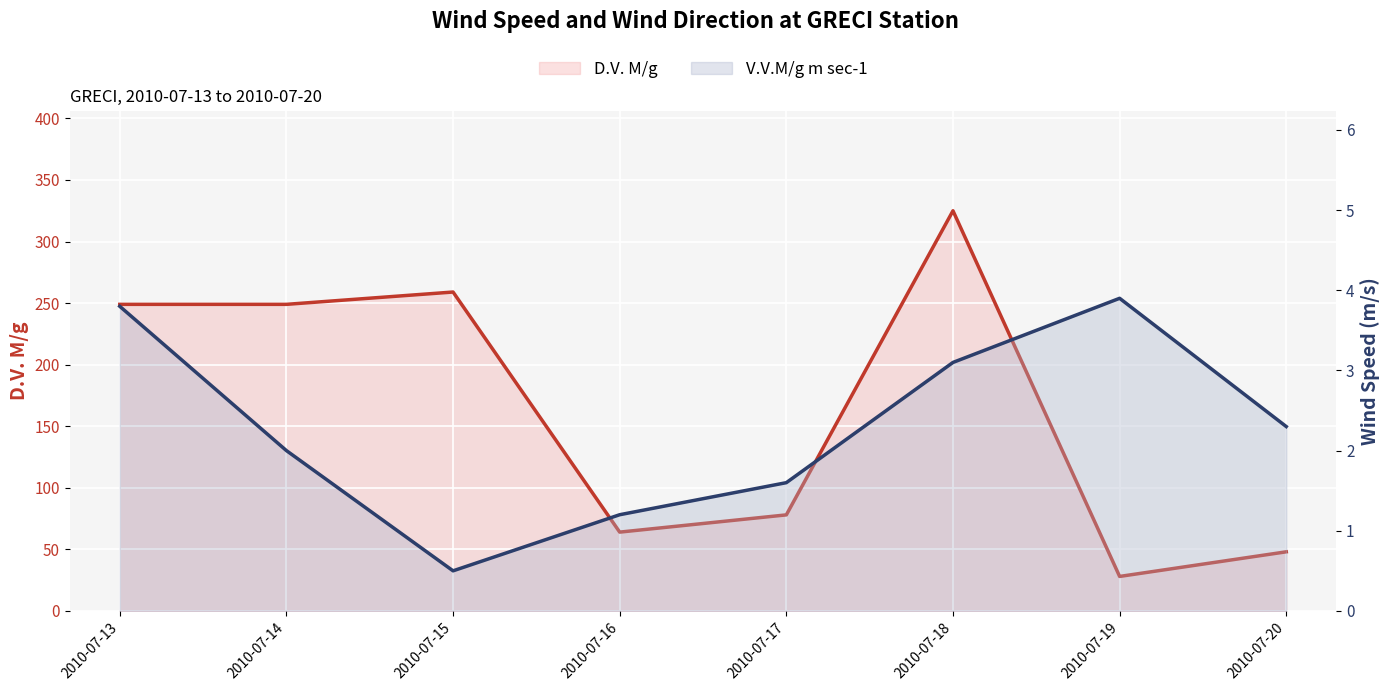

Reading left to right, extract all data points from this chart.

D.V. M/g: 2010-07-13=249.0	2010-07-14=249.0	2010-07-15=259.0	2010-07-16=64.0	2010-07-17=78.0	2010-07-18=325.0	2010-07-19=28.0	2010-07-20=48.0
V.V.M/g m sec-1: 2010-07-13=3.8	2010-07-14=2.0	2010-07-15=0.5	2010-07-16=1.2	2010-07-17=1.6	2010-07-18=3.1	2010-07-19=3.9	2010-07-20=2.3